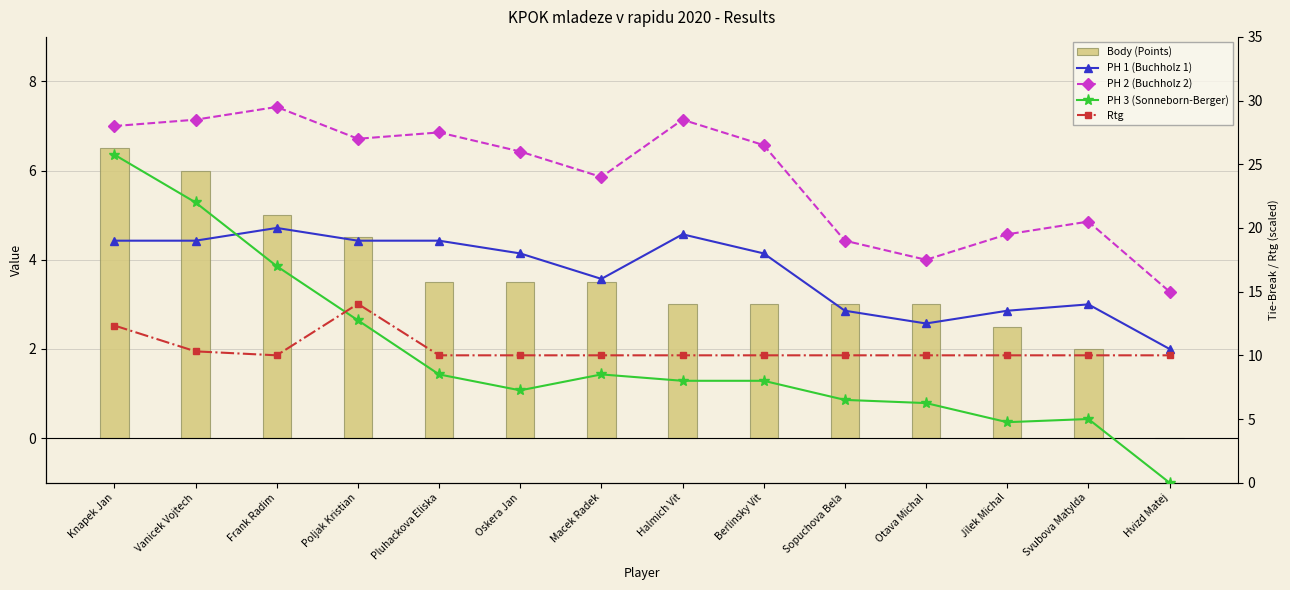

What is the lowest value of the PH 1 (Buchholz 1) series?

10.5